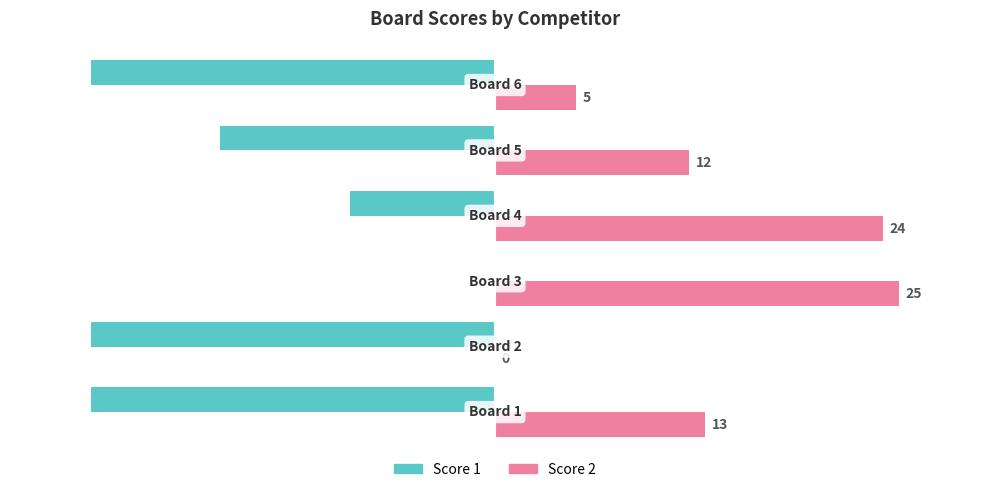

What is the maximum value shown in the chart?

25